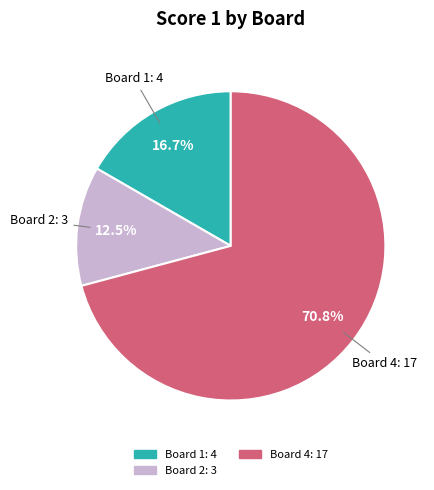

Do Board 4 and Board 1 together represent more than half of the pie?

Yes